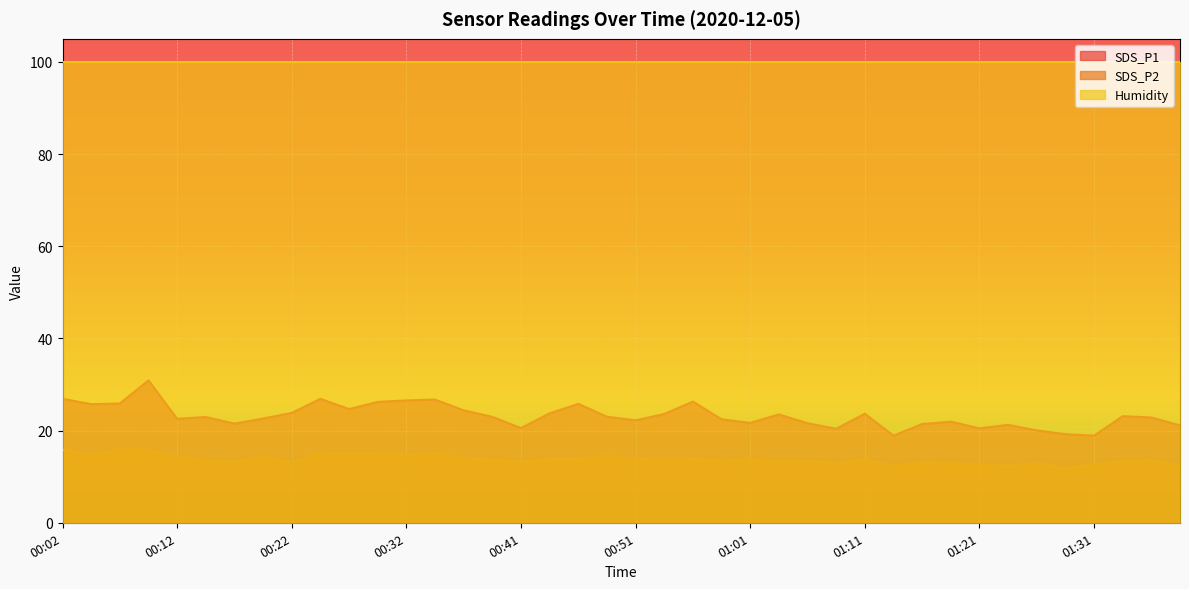

Which has a higher value, 00:34 or 01:26?

00:34